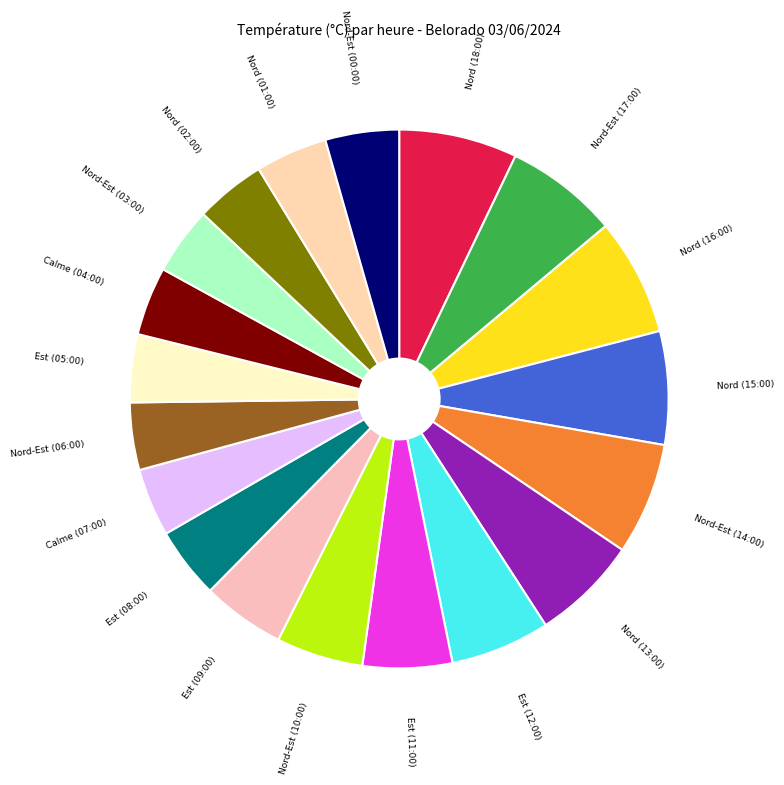

Which category has the biggest portion of the pie?

Nord (18:00)